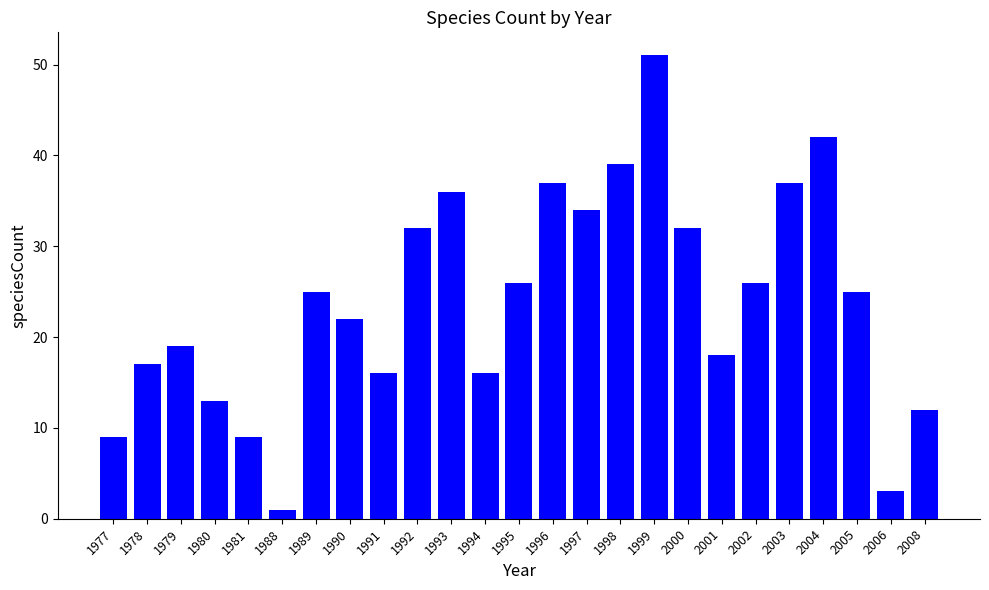

Count the number of data series in this chart.

1